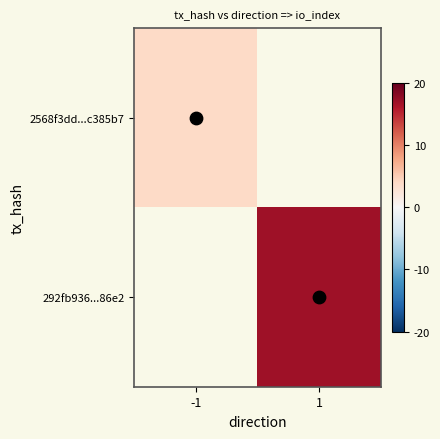

Is the value of 2568f3dd...c385b7 at 1 greater than the value of 292fb936...86e2 at -1?

No